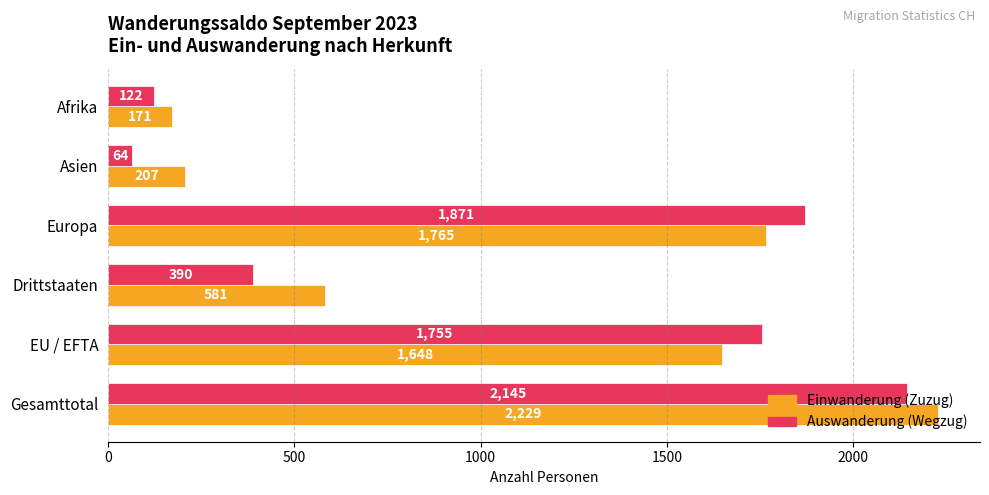

True or false: Einwanderung (Zuzug) has a value of 1648 at EU / EFTA.

True